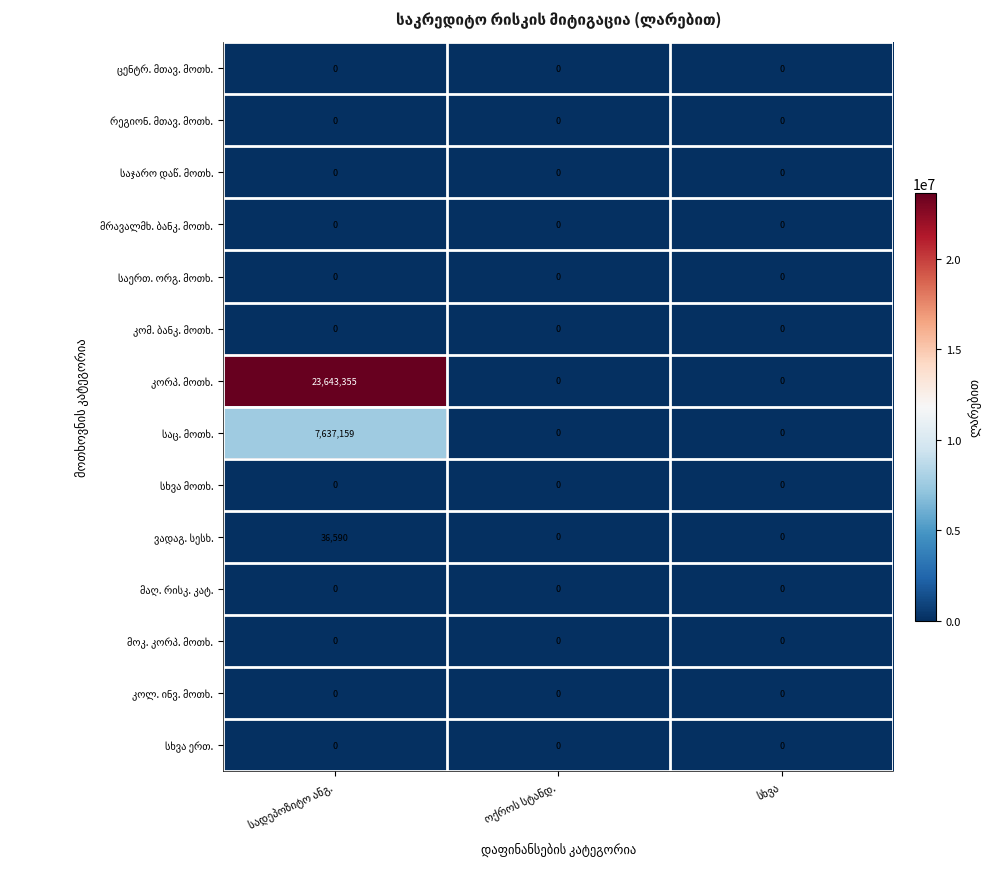

How many series are shown in this chart?

14